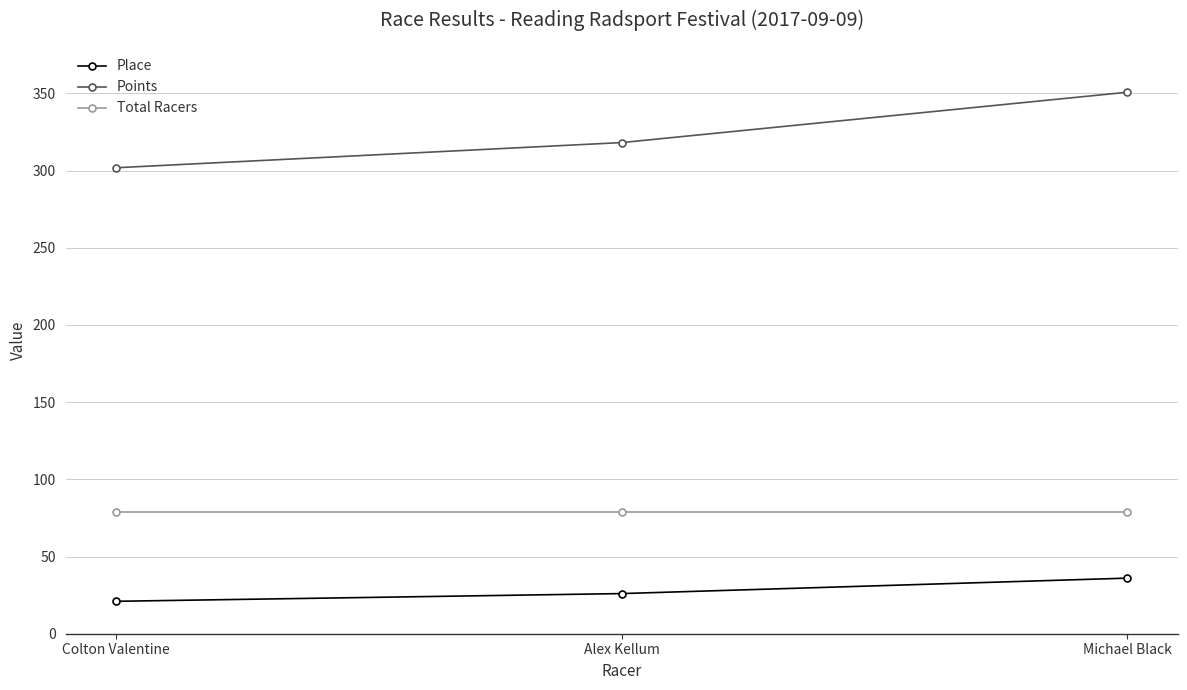

Reading left to right, extract all data points from this chart.

Place: Colton Valentine=21.0	Alex Kellum=26.0	Michael Black=36.0
Points: Colton Valentine=301.8	Alex Kellum=318.1	Michael Black=350.7
Total Racers: Colton Valentine=79.0	Alex Kellum=79.0	Michael Black=79.0